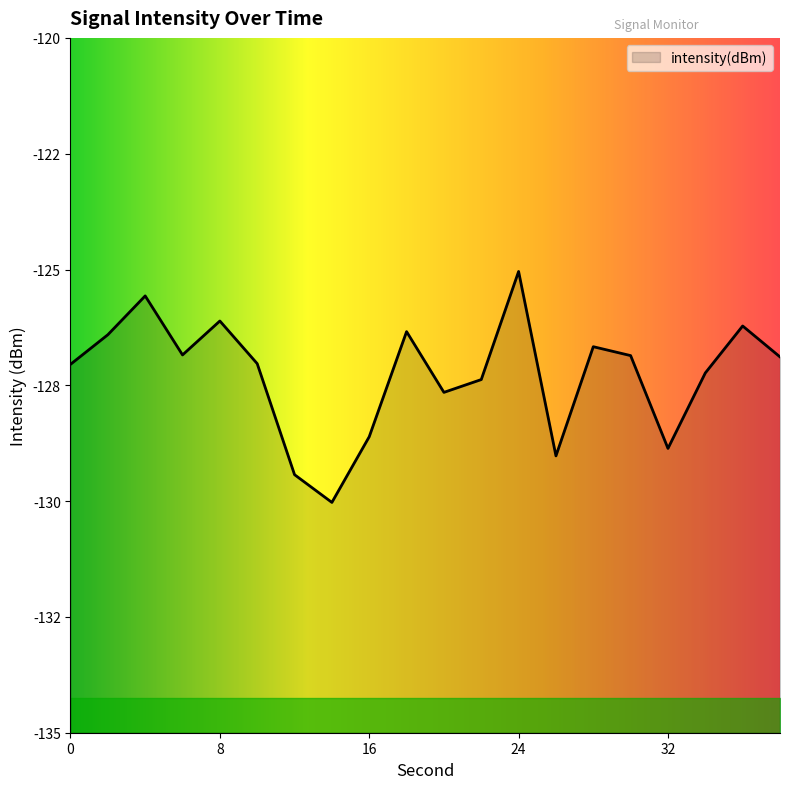

What is the change in value from 26 to 32?

+0.2